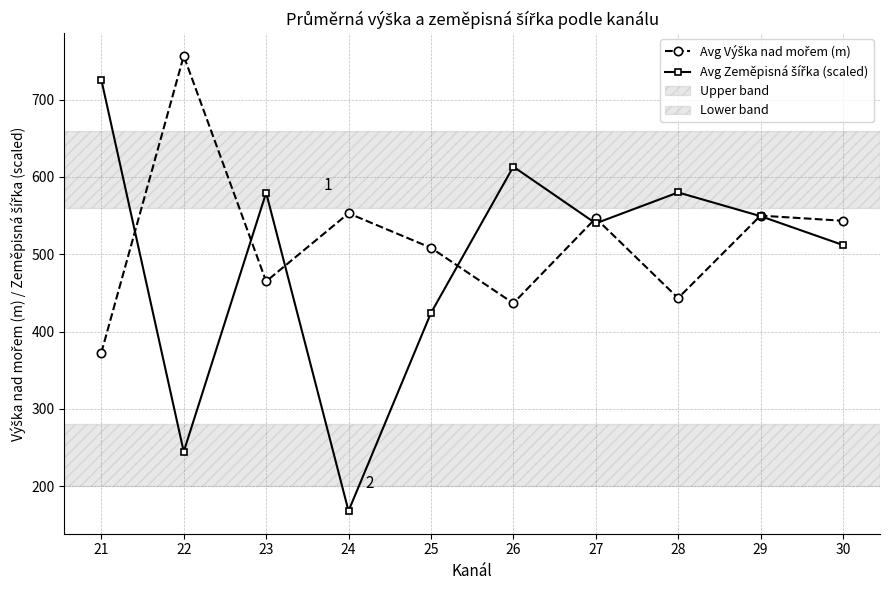

What is the greatest value displayed?

756.6